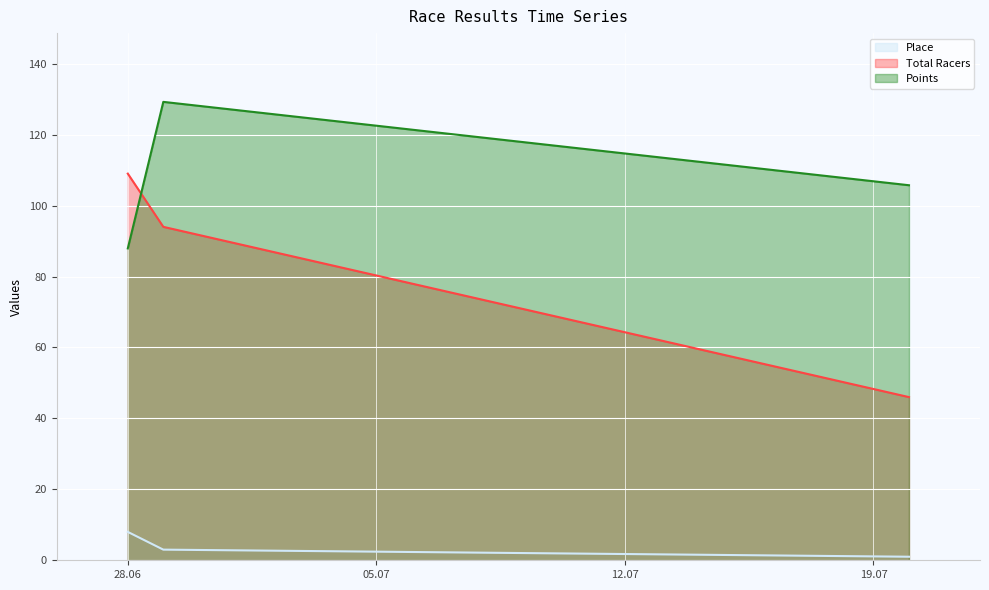

What position from the right is 2008-07-20?

1